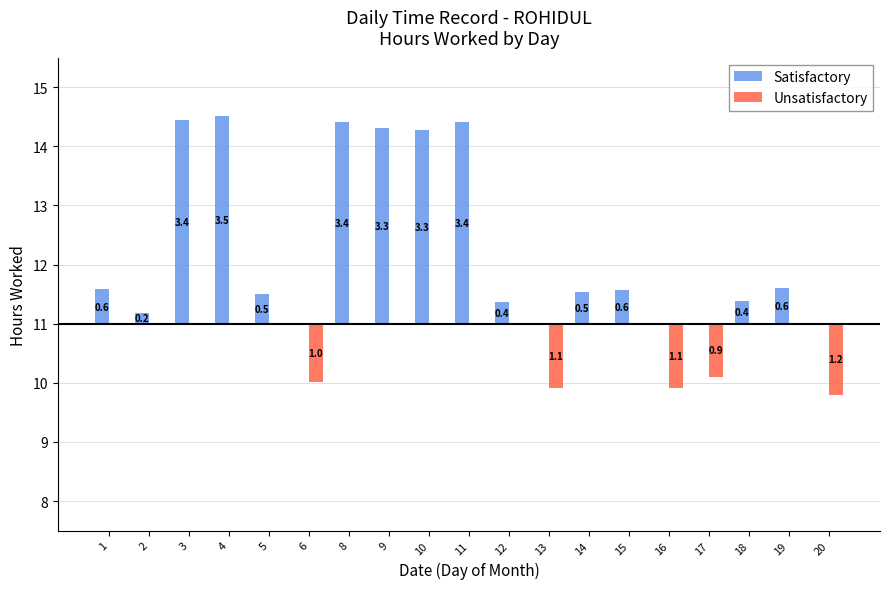

Between 6 and 17, which series saw the biggest shift?

Unsatisfactory